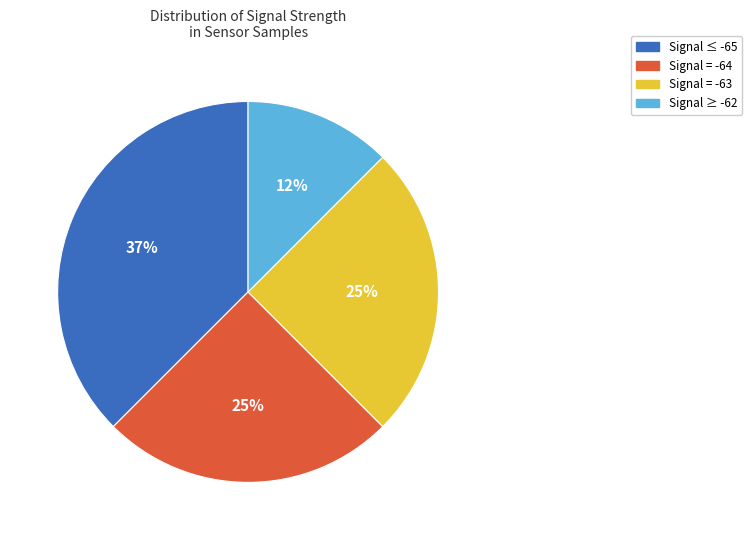

To the nearest percent, what portion does Signal ≥ -62 represent?

12%